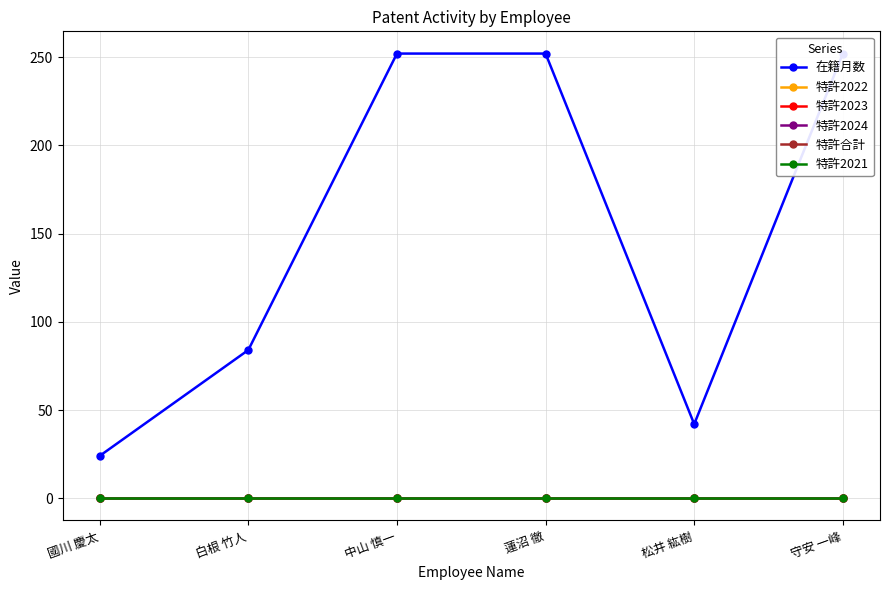

At how many categories does at least one series exceed 45?

4